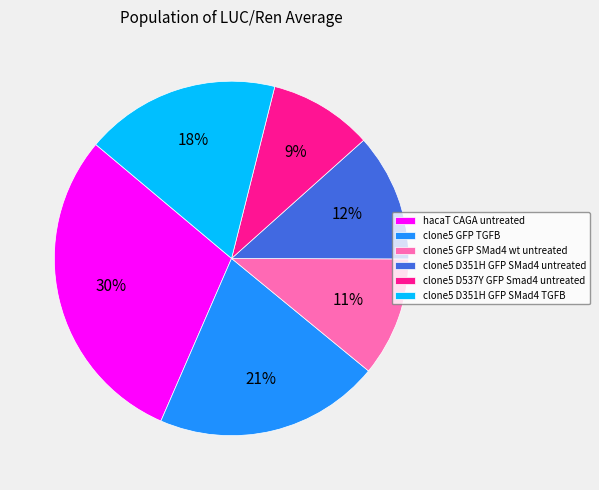

To the nearest percent, what is the difference between the clone5 D351H GFP SMad4 TGFB and hacaT CAGA untreated slice percentages?

12%